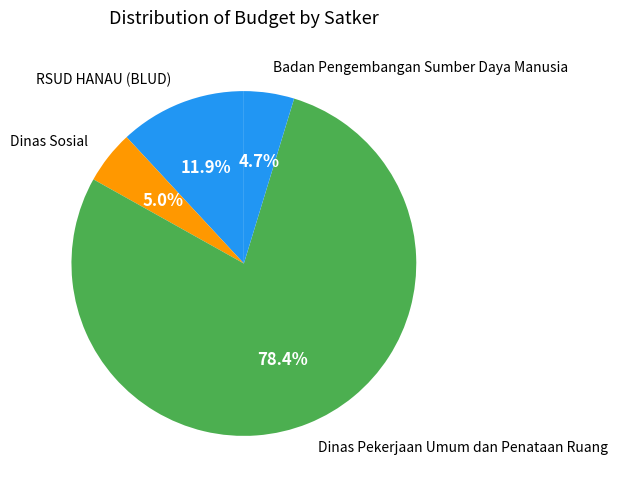

How many segments does this pie chart have?

4